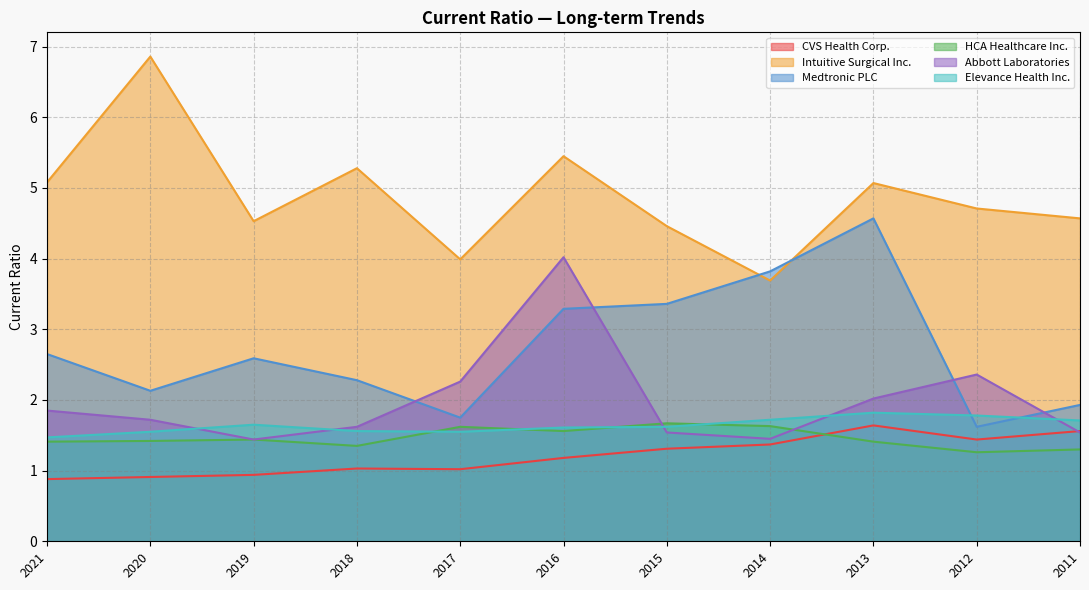

What is the sum of all Medtronic PLC values?

30.0